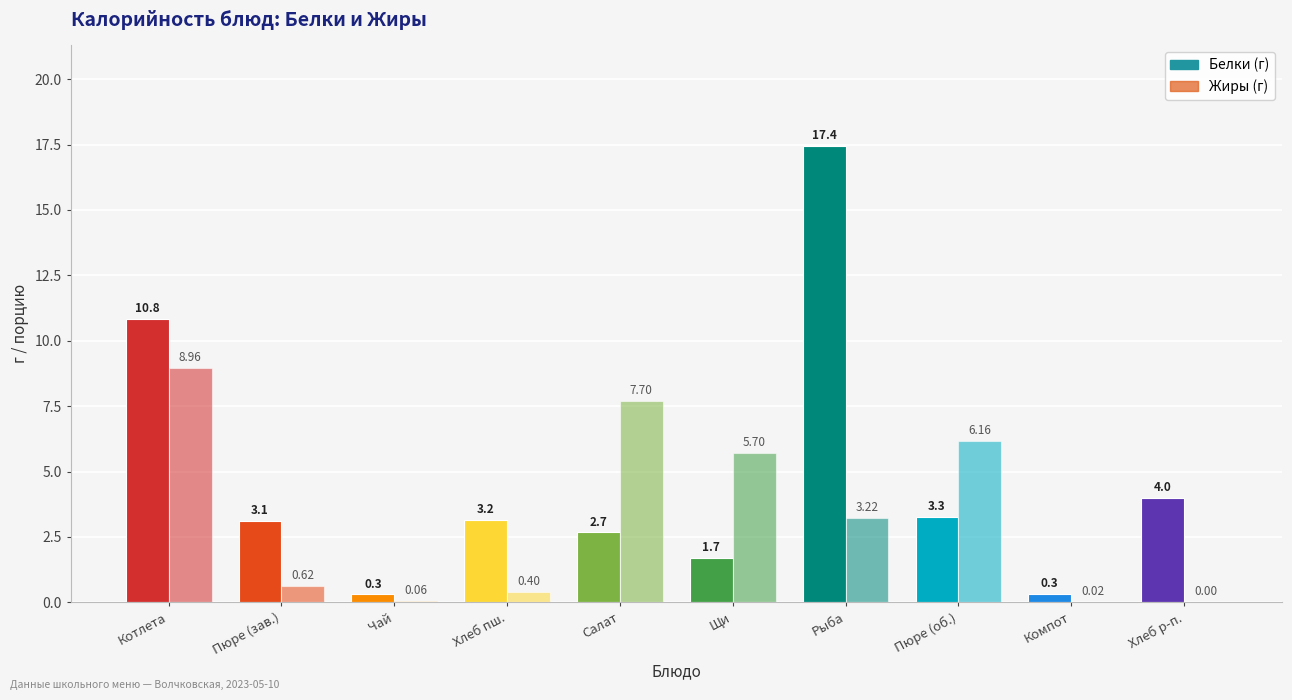

Are the bars horizontal?

No